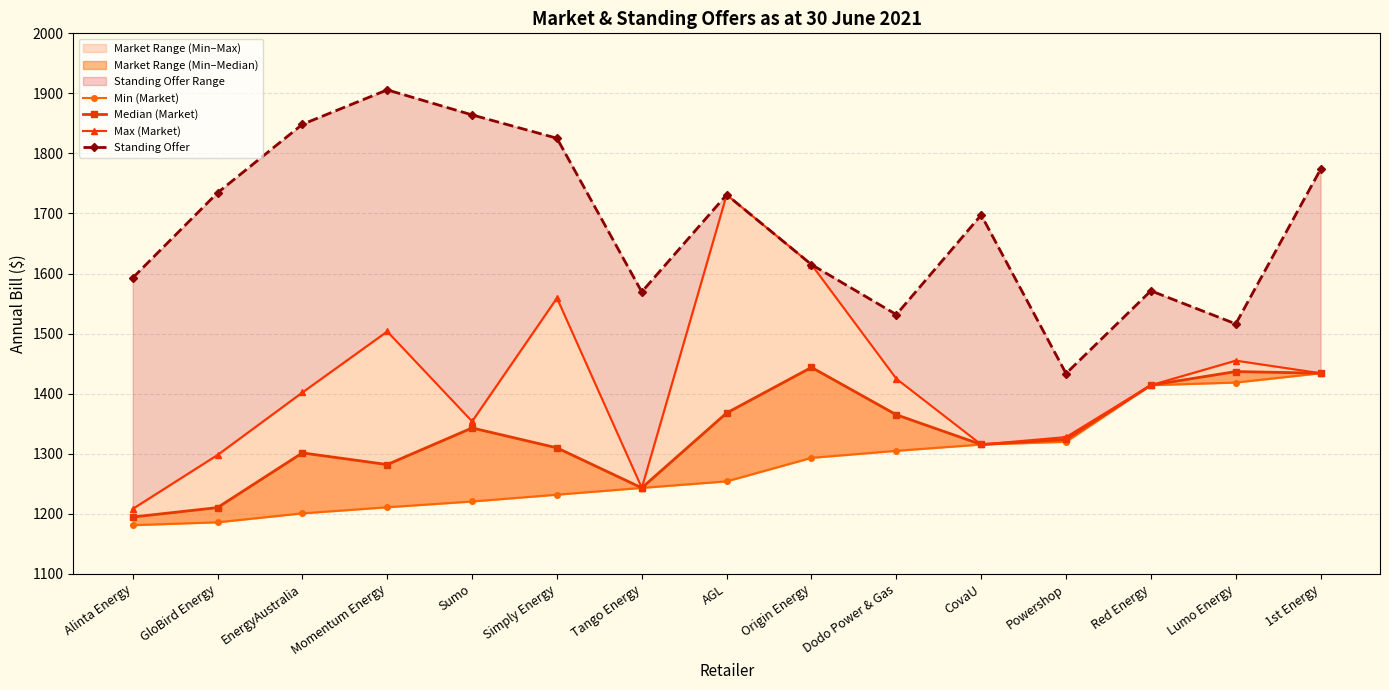

At which label does Standing Offer first exceed 1697?

GloBird Energy